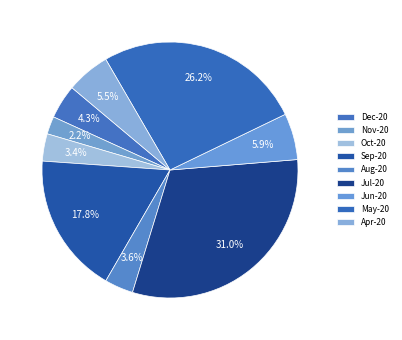

To the nearest percent, what portion does Apr-20 represent?

6%